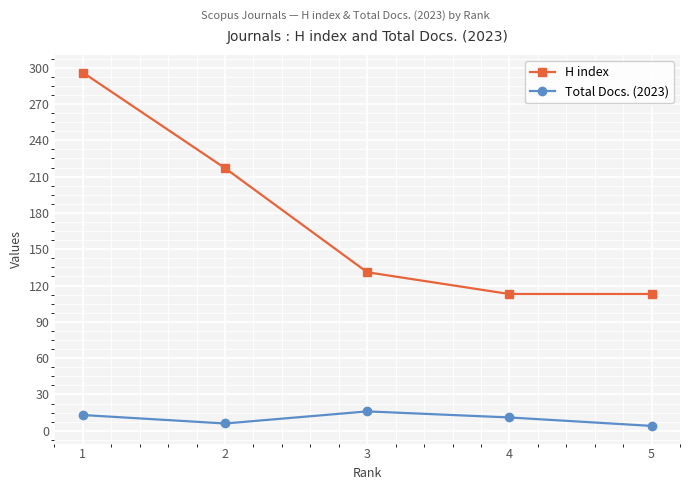

Where does the Total Docs. (2023) series first go above 11?

1